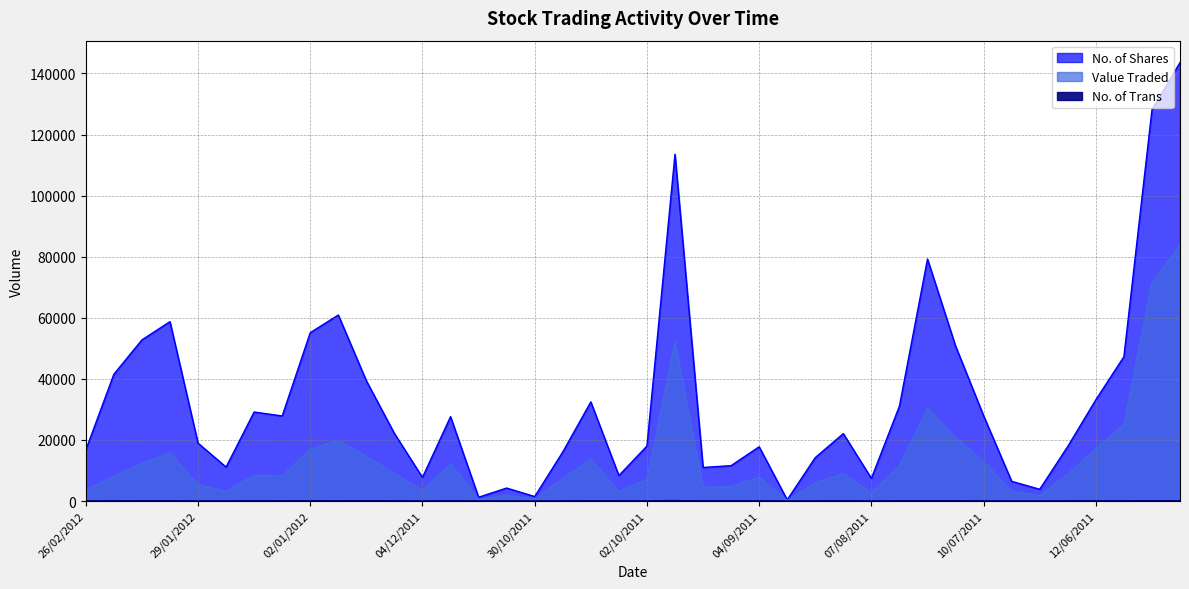

What is the difference between the highest and lowest values at 04/12/2011?

7712